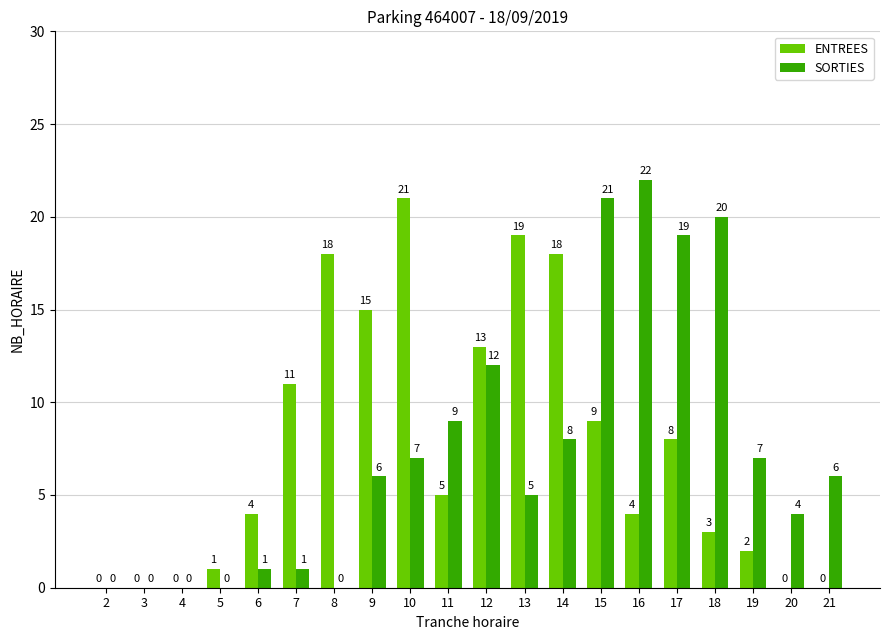

What value does the SORTIES series have at 21, to the nearest 5?

5